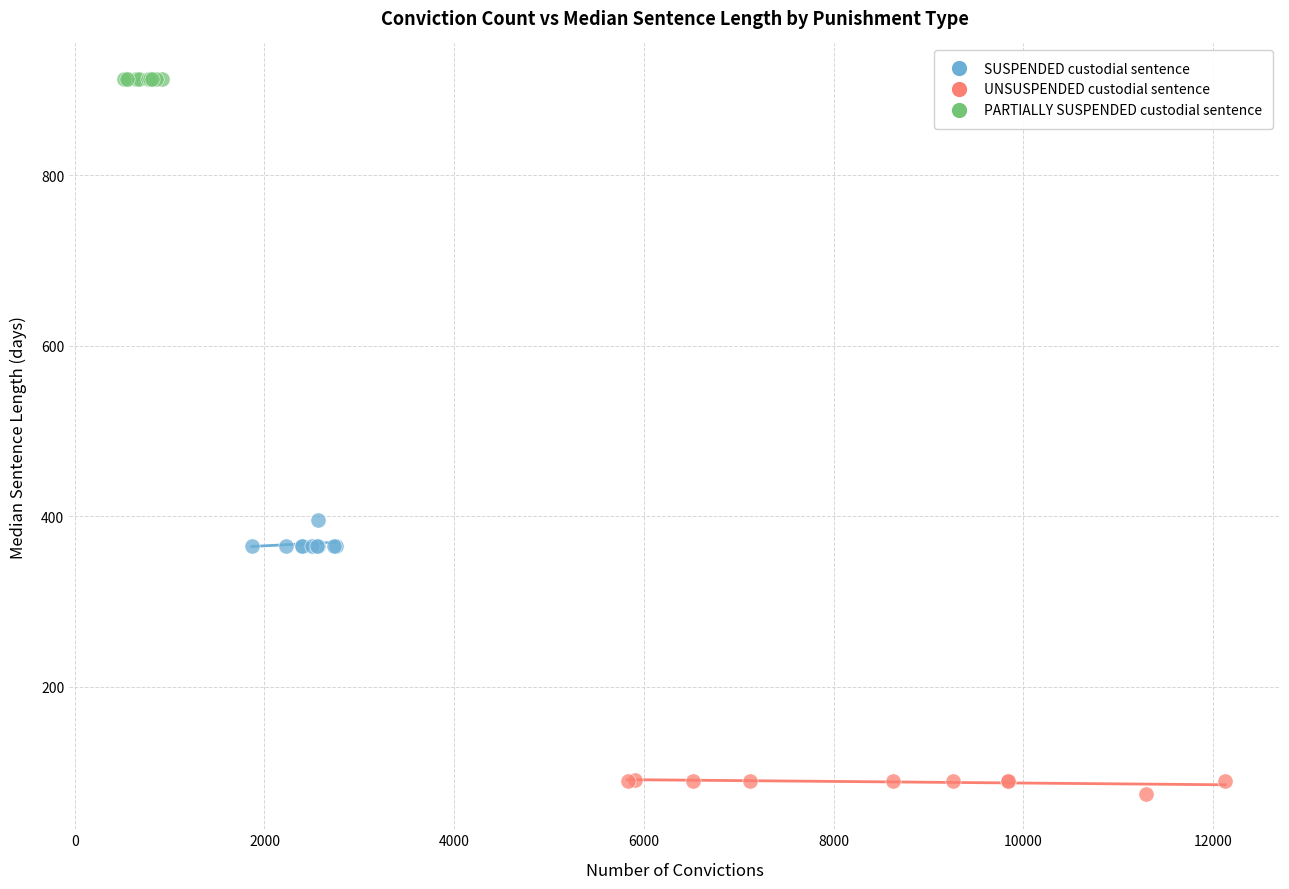

Which series contains the highest Y value?

PARTIALLY SUSPENDED custodial sentence